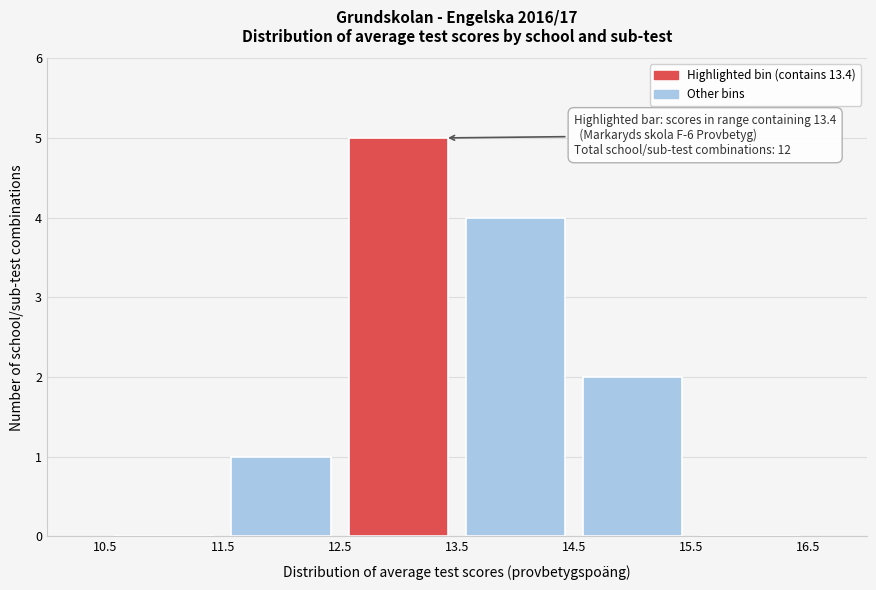

Over which range of the x-axis is the bar tallest?

12.5 to 13.5